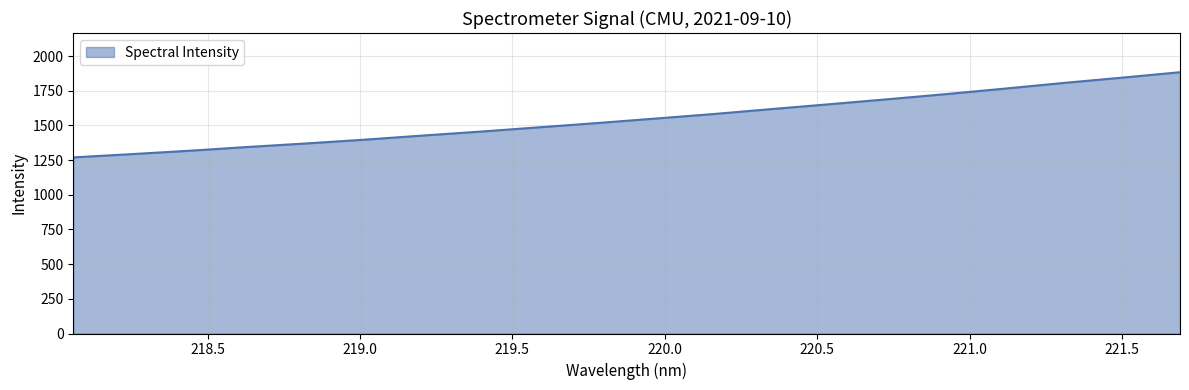

What is the difference between the maximum and minimum values?

614.2